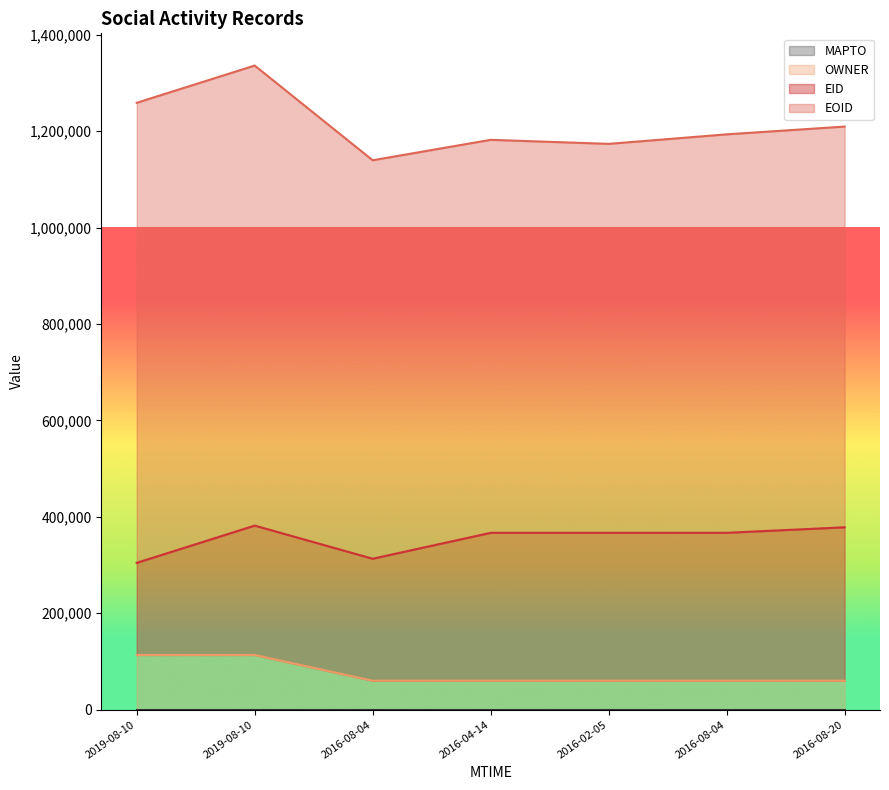

How many lines are shown in the chart?

4